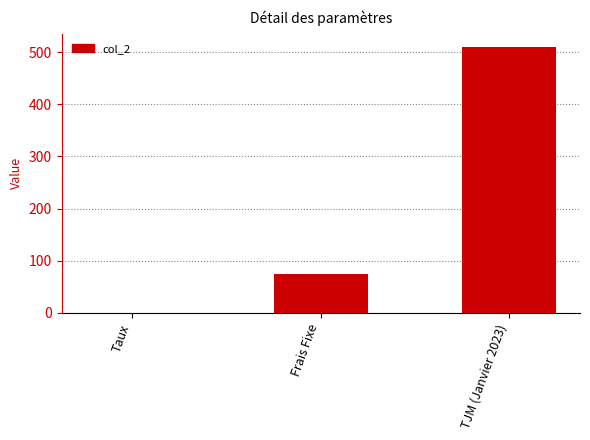

Reading left to right, extract all data points from this chart.

Taux=0.1	Frais Fixe=75.0	TJM (Janvier 2023)=510.0